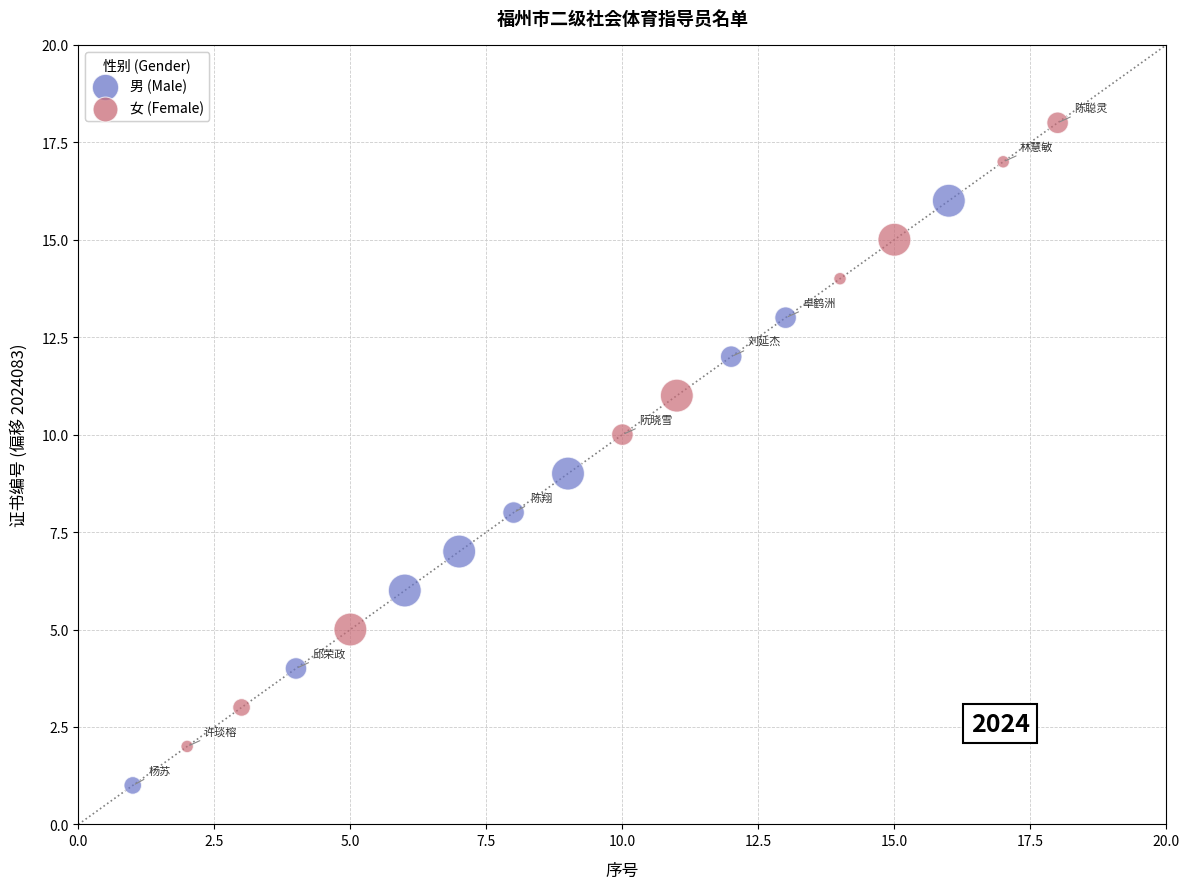

Which series has the widest spread of Y values?

女 (Female)